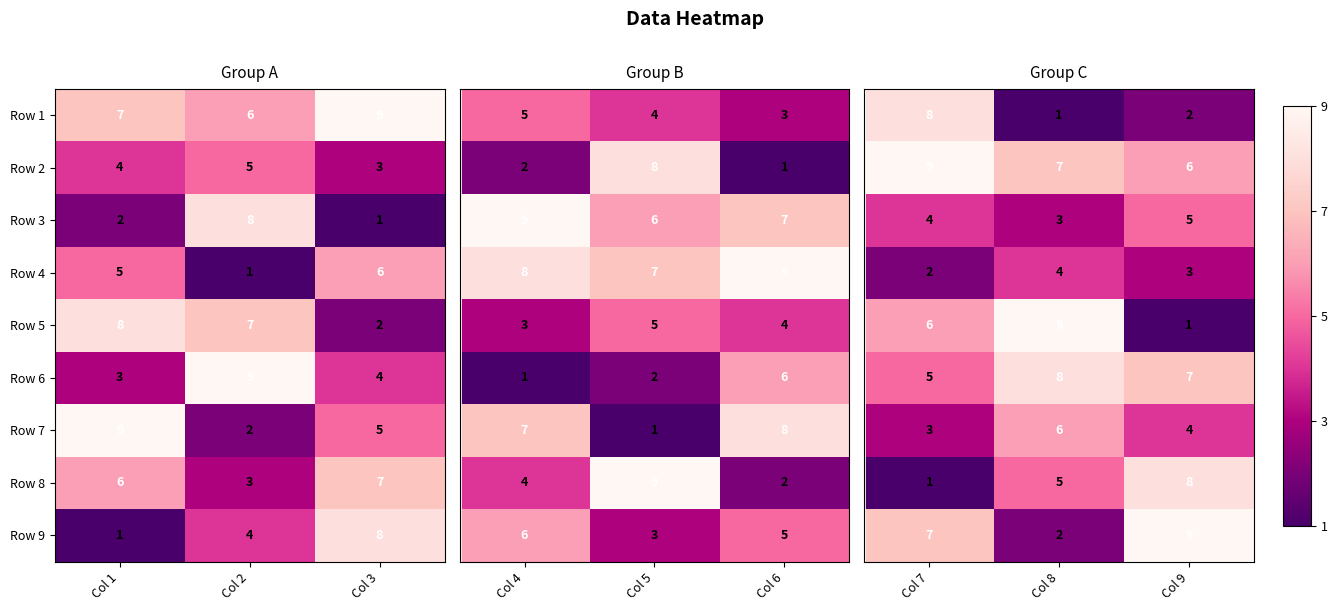

Is the value of Row 7 at Col 2 greater than the value of Row 1 at Col 3?

No